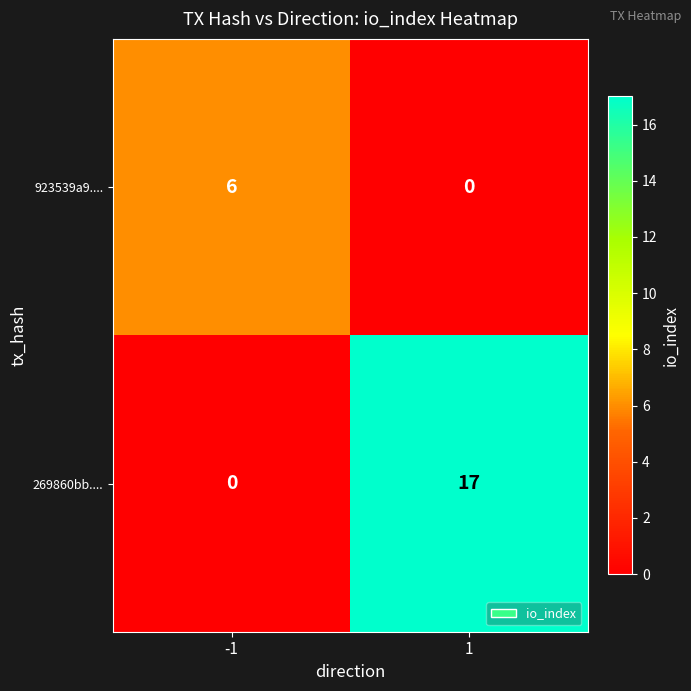

Which series has the widest spread of values?

269860bb....